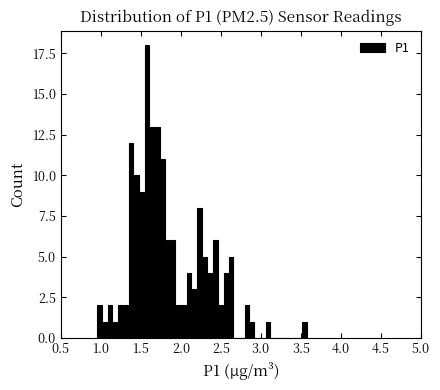

Read against the x-axis, roughly where is the centre of the tallest bar?

1.55